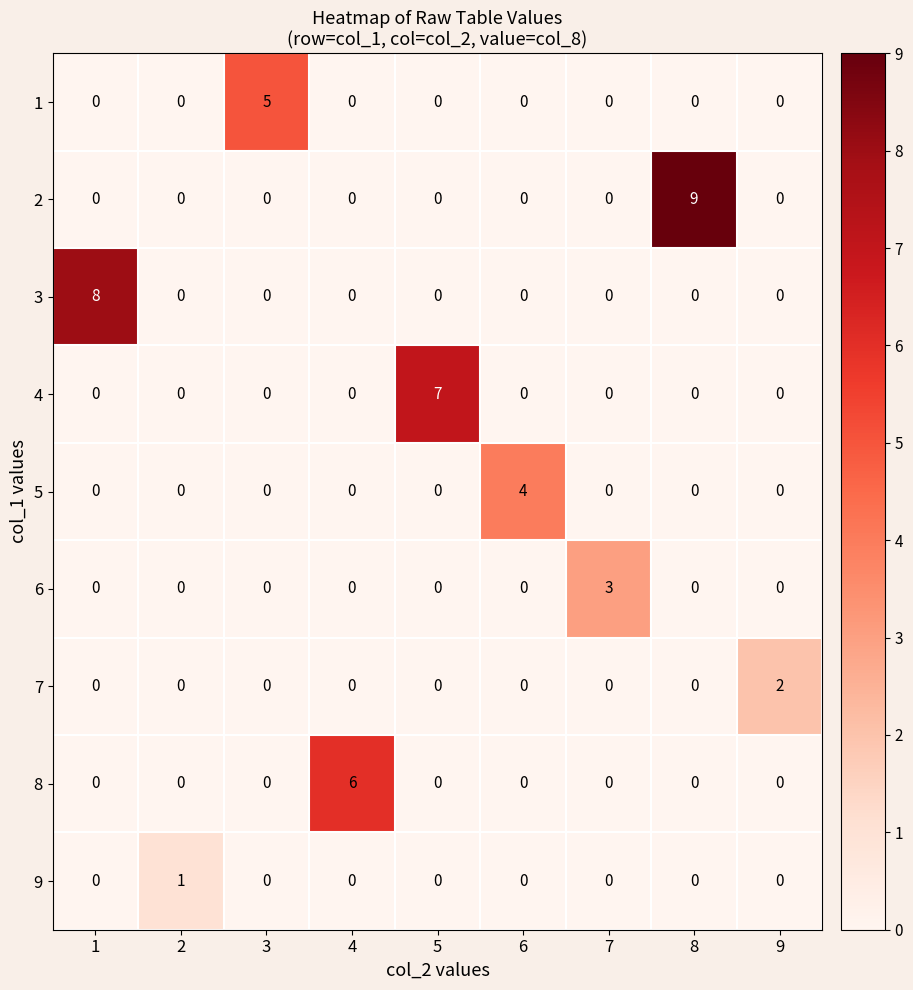

True or false: 4 has a value of 7 at 5.

True